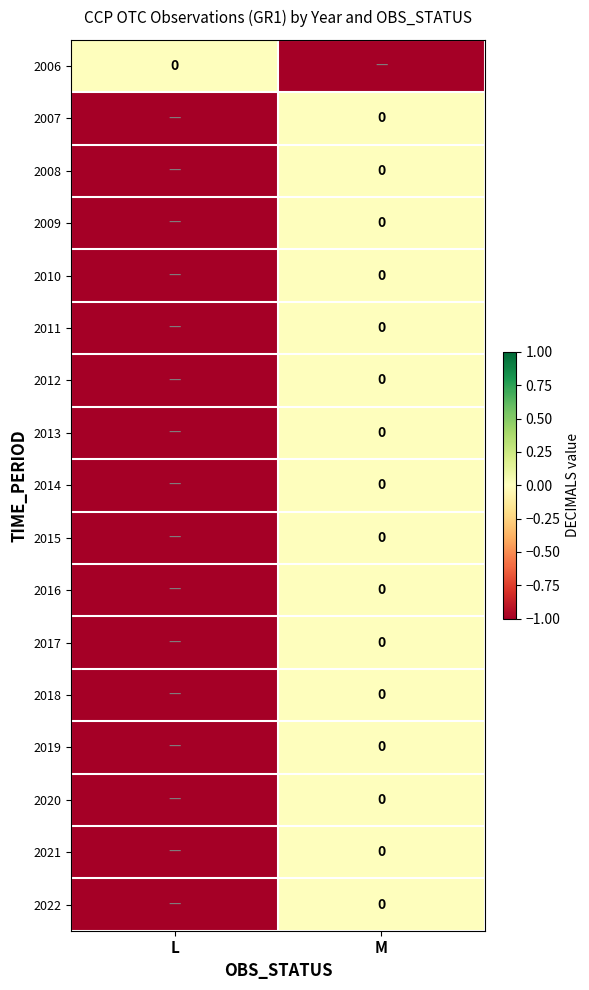

What is the approximate value of 2008 at L?

-1